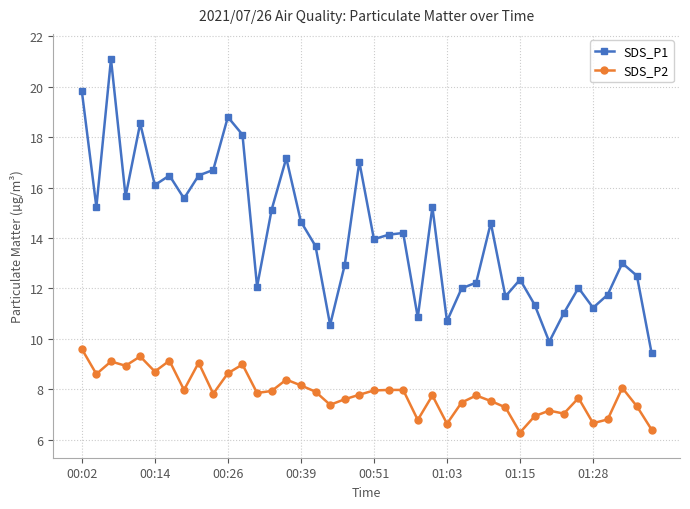

True or false: SDS_P1 has more than 1 points higher than both neighbors.

True